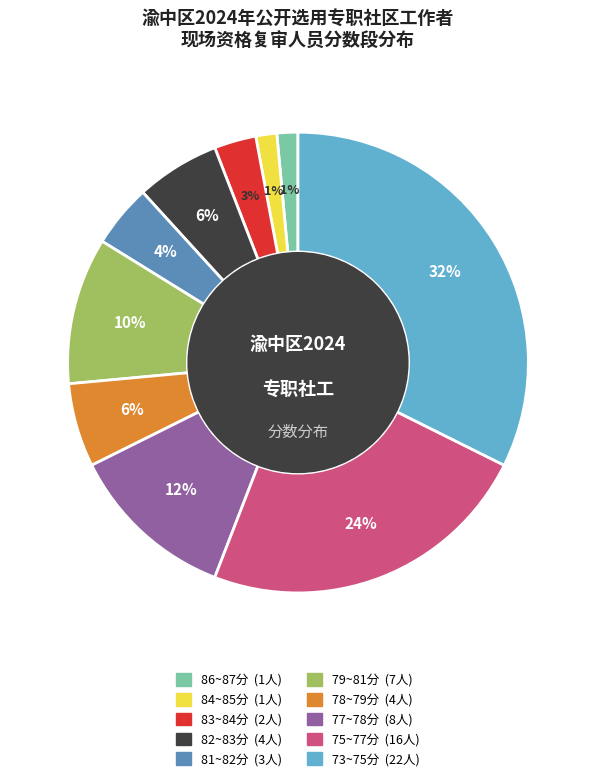

To the nearest percent, what is the difference between the largest and smallest slice percentages?

31%